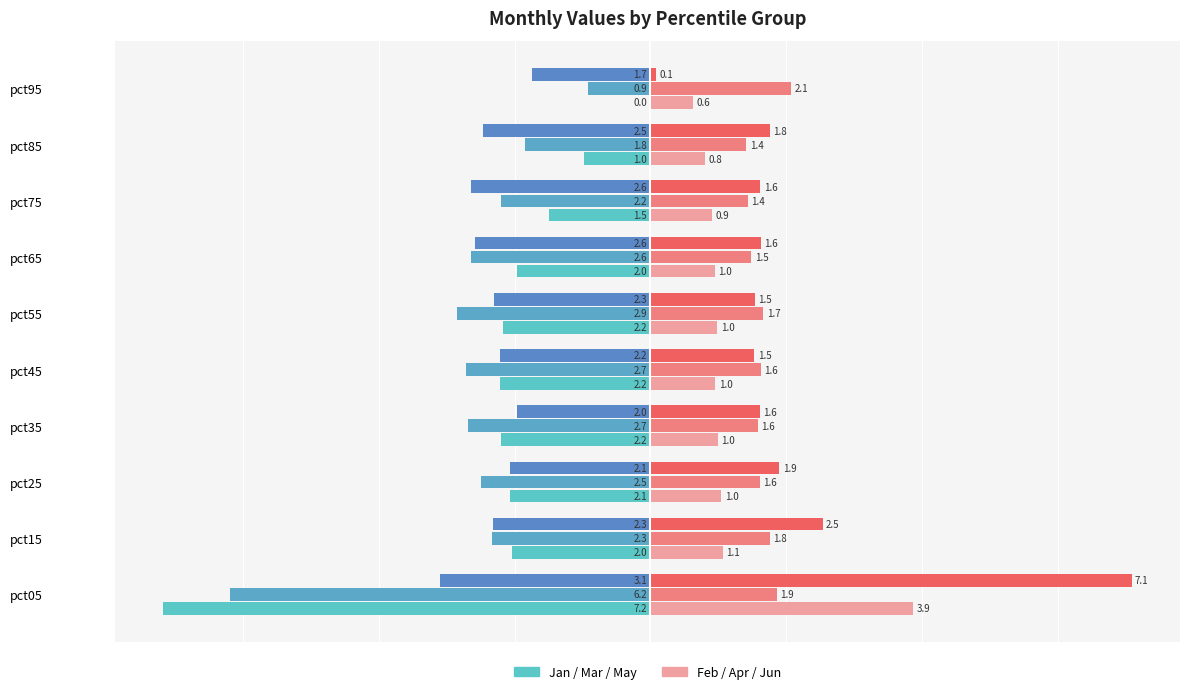

Count the number of categories in the chart.

10